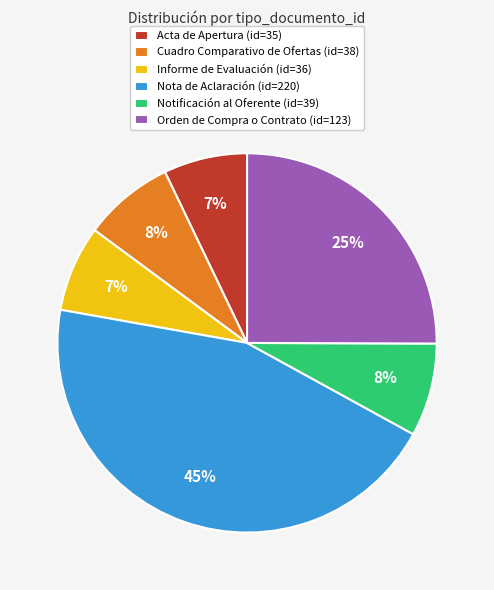

Is the sum of Cuadro Comparativo de Ofertas and Nota de Aclaración greater than half?

Yes